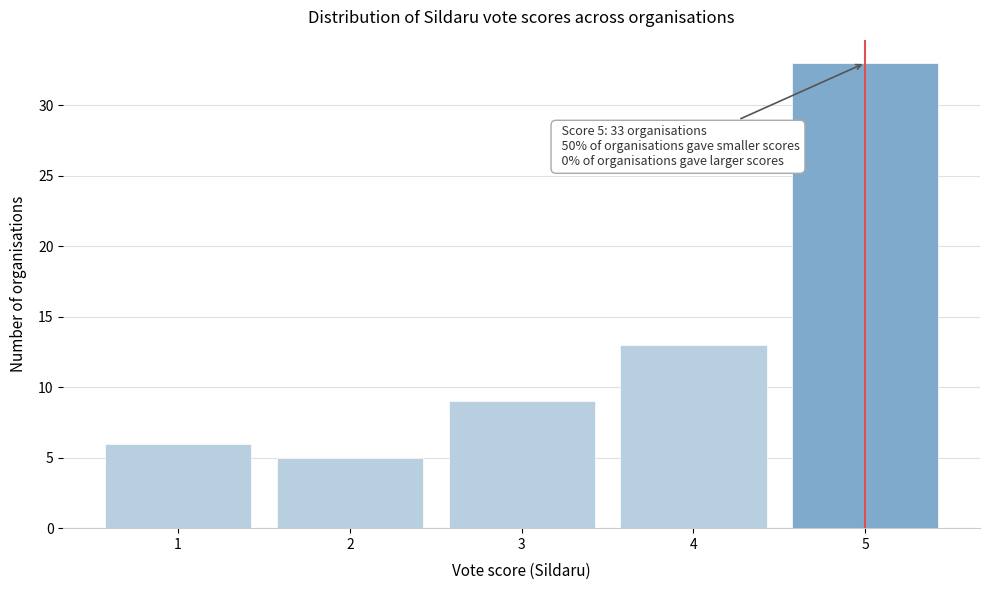

Over which range of the x-axis is the bar tallest?

4.5 to 5.5